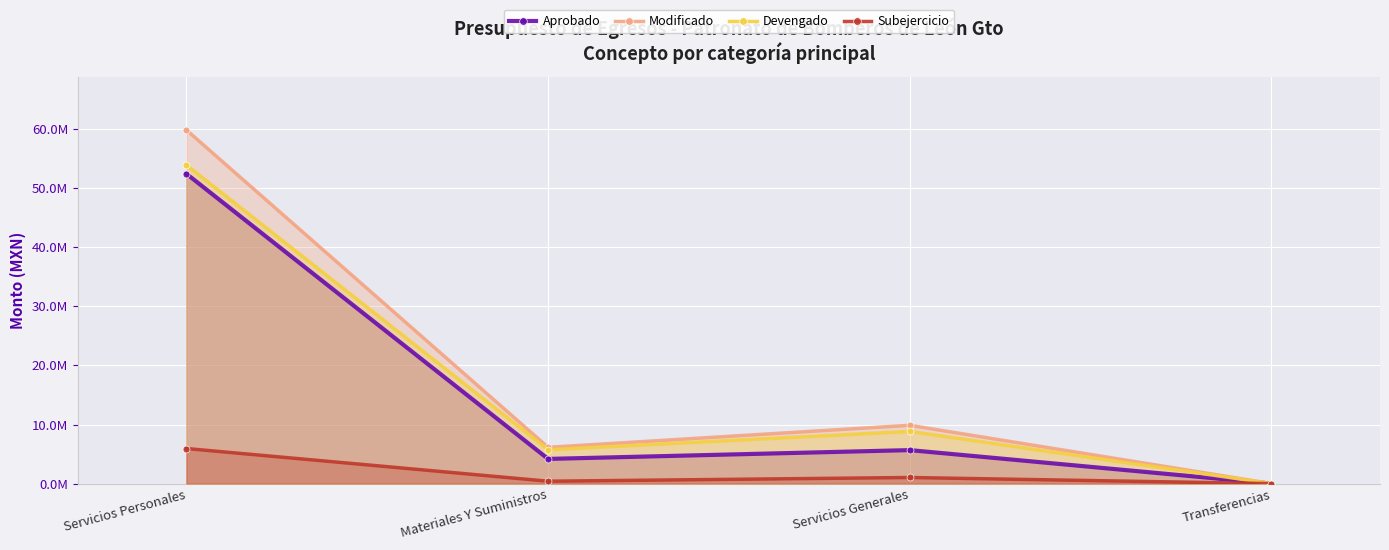

Reading left to right, list all the values displayed in this chart.

Aprobado: 52444716.0	4178304.0	5666556.0	0.0
Modificado: 59856307.3	6138618.5	9867133.2	0.0
Devengado: 53918031.7	5732875.2	8832716.1	0.0
Subejercicio: 5938275.6	405743.4	1034417.1	0.0